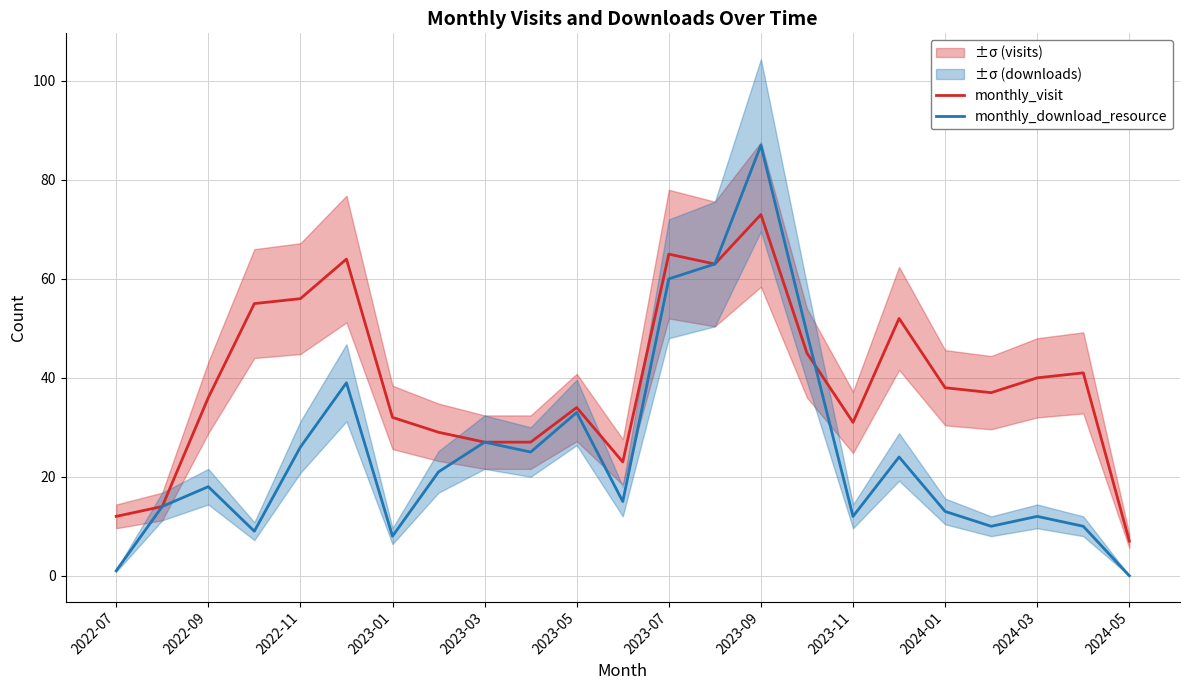

True or false: monthly_visit has more than 0 points higher than both neighbors.

True